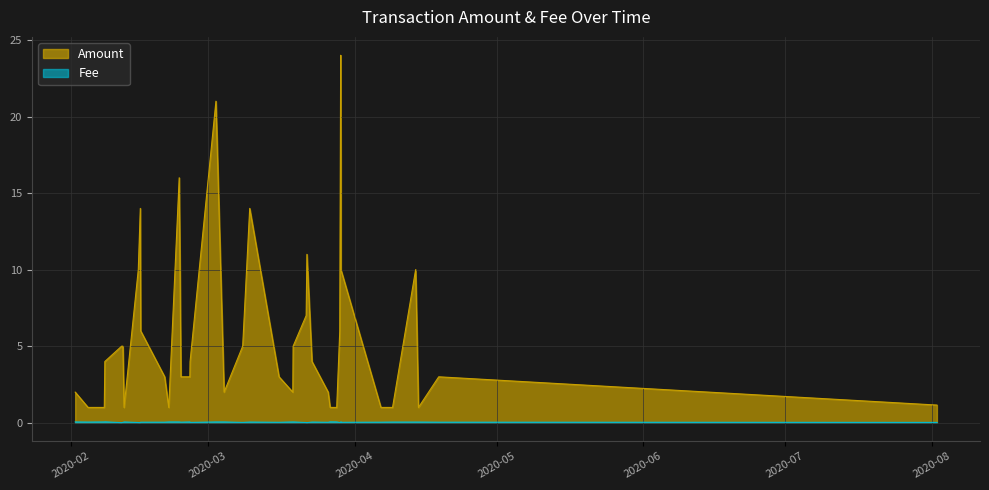

Rank the series by their average value, from highest to lowest.

Amount, Fee